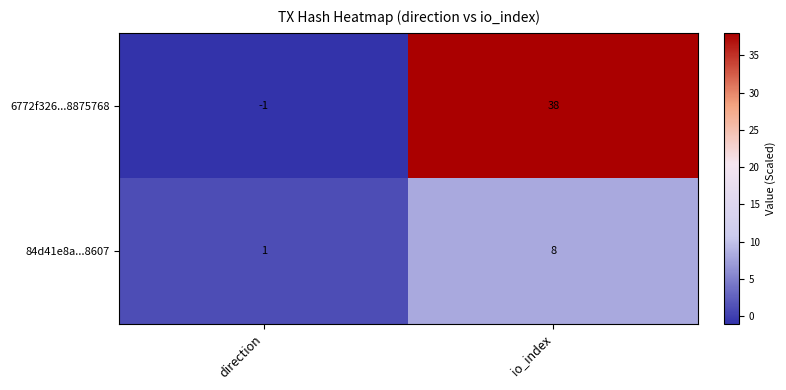

Reading left to right, transcribe all the data shown in this chart.

6772f326...8875768: -1	38
84d41e8a...8607: 1	8